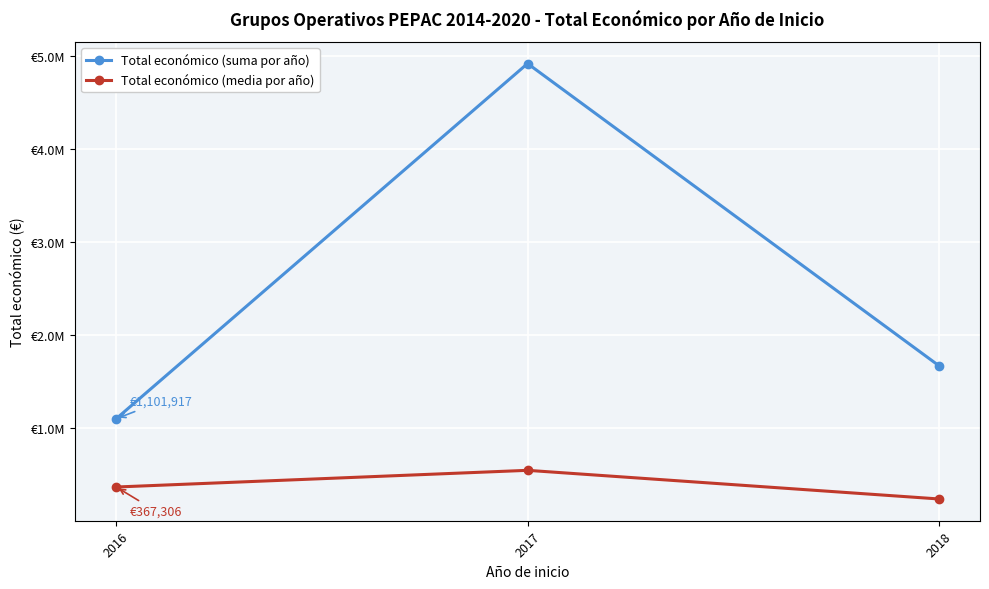

The value of Total económico (media por año) at 2018 is 121744.9. True or false?

False